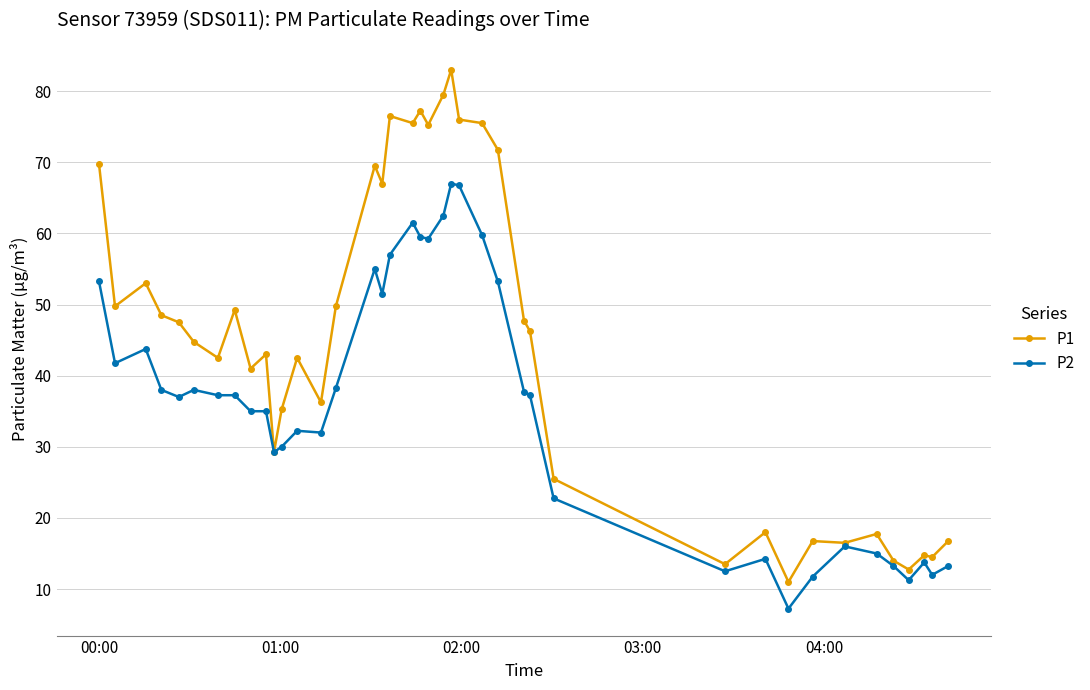

Which series has the largest range (max minus min)?

P1